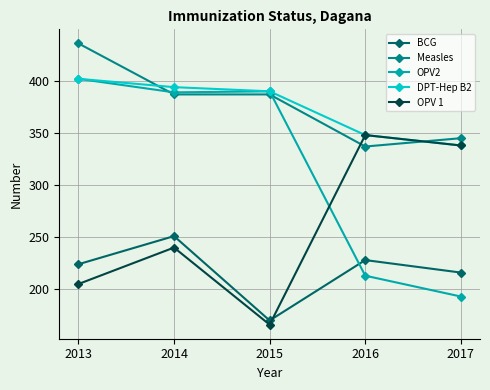

What is the average value of the OPV2 series?

317